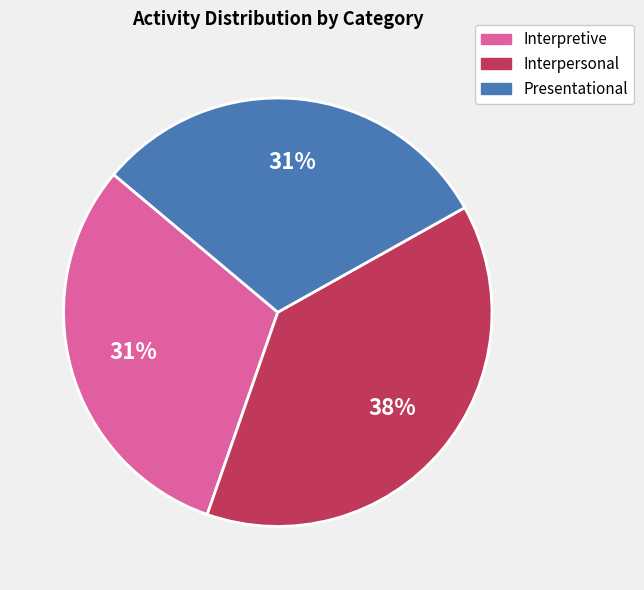

Is it true that Interpersonal is 31% of the pie?

False